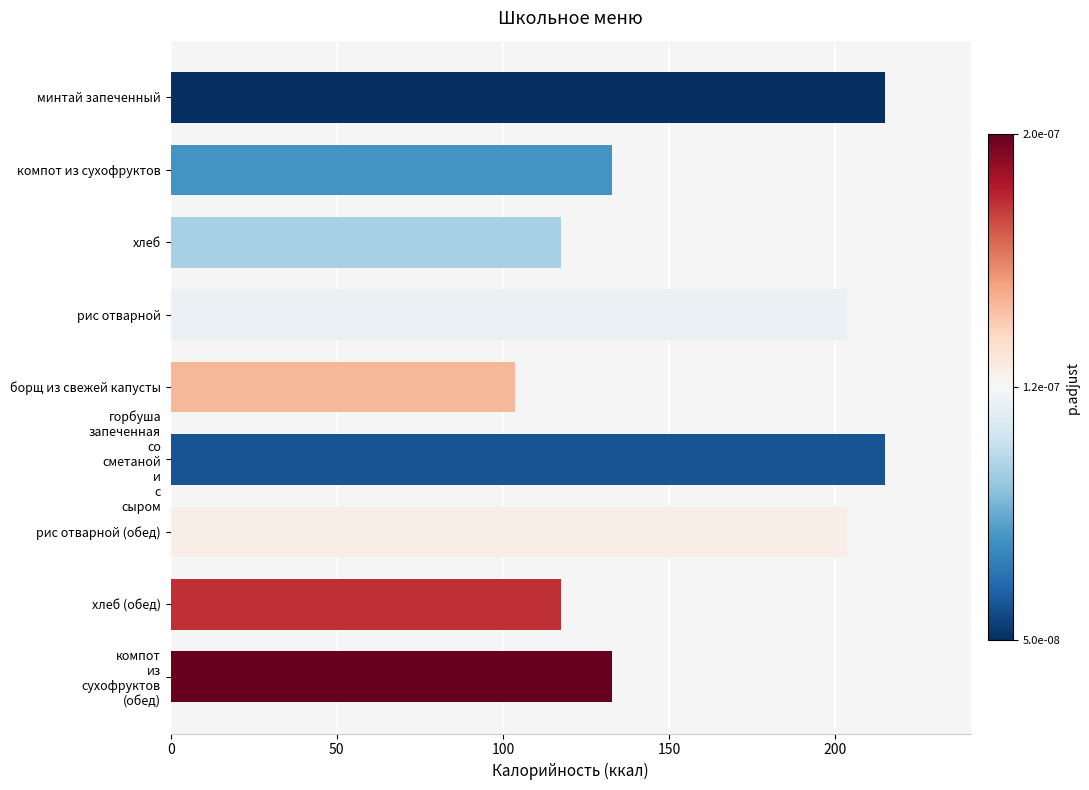

The chart shows a value of 77.3 at хлеб (обед). True or false?

False